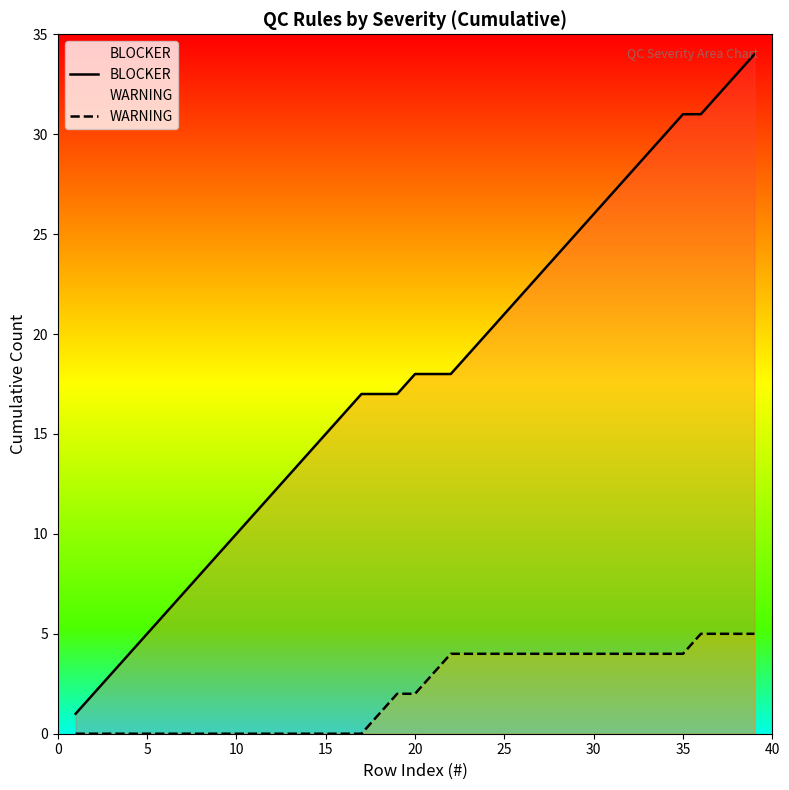

Which series has the widest spread of values?

BLOCKER